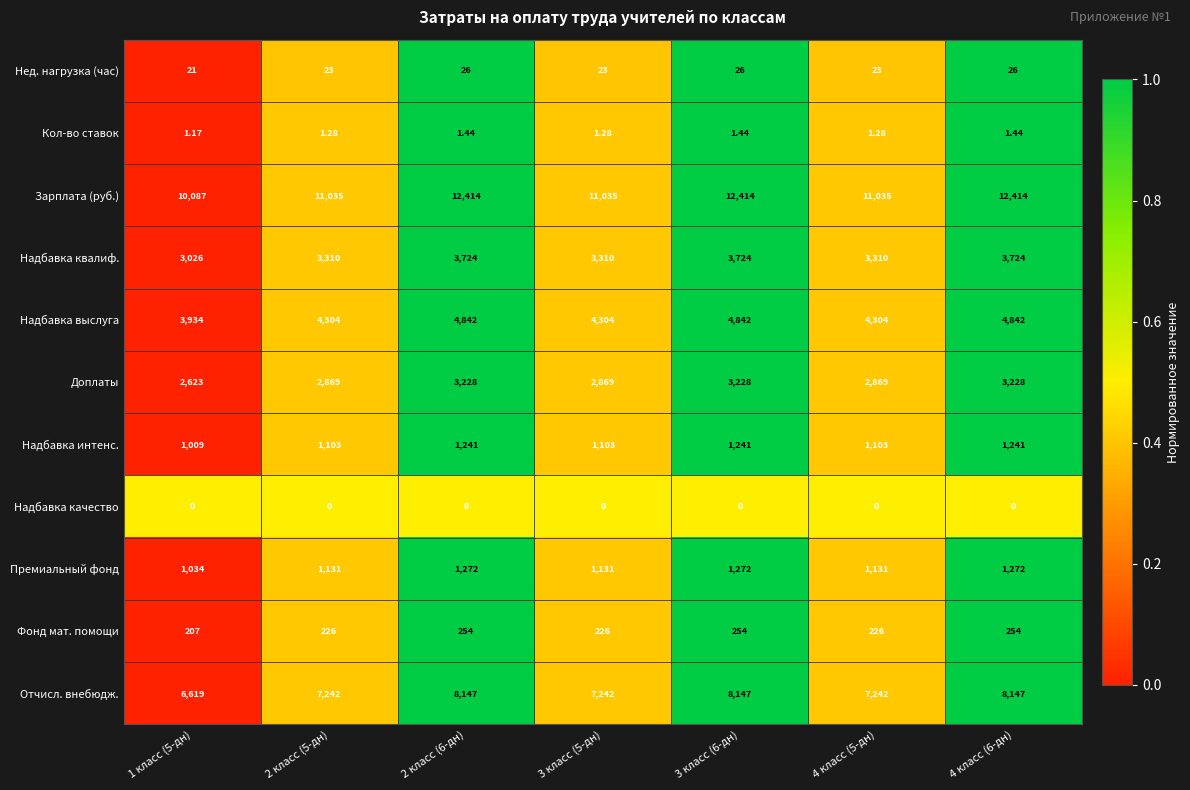

At 2 класс (5-дн), list the series in order from smallest to largest.

Надбавка качество, Кол-во ставок, Нед. нагрузка (час), Фонд мат. помощи, Надбавка интенс., Премиальный фонд, Доплаты, Надбавка квалиф., Надбавка выслуга, Отчисл. внебюдж., Зарплата (руб.)